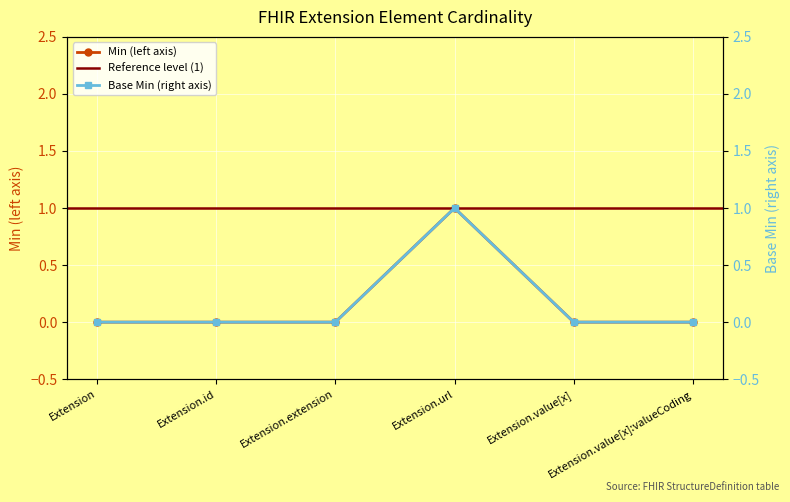

True or false: Base Min and Min cross at least once.

False